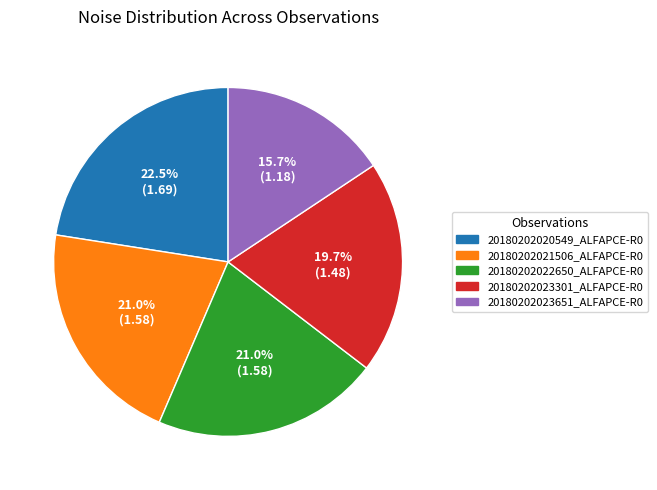

Does any single category account for the majority?

No